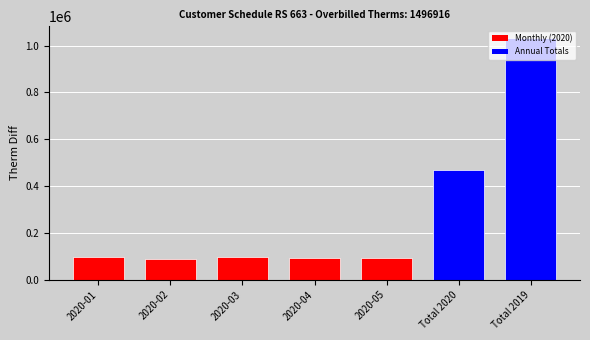

Where is the data nearest to the value 560190?

Total 2020